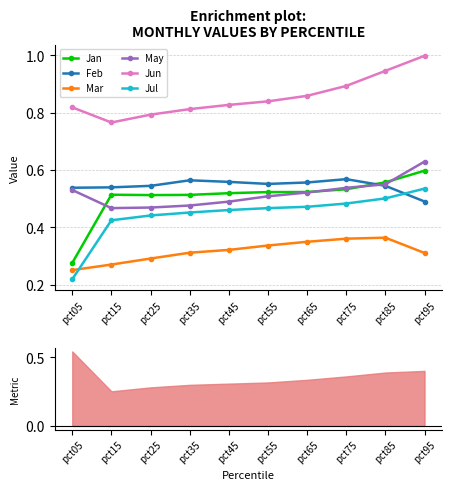

What is the value of the Feb point at the 7th from the left?

0.6